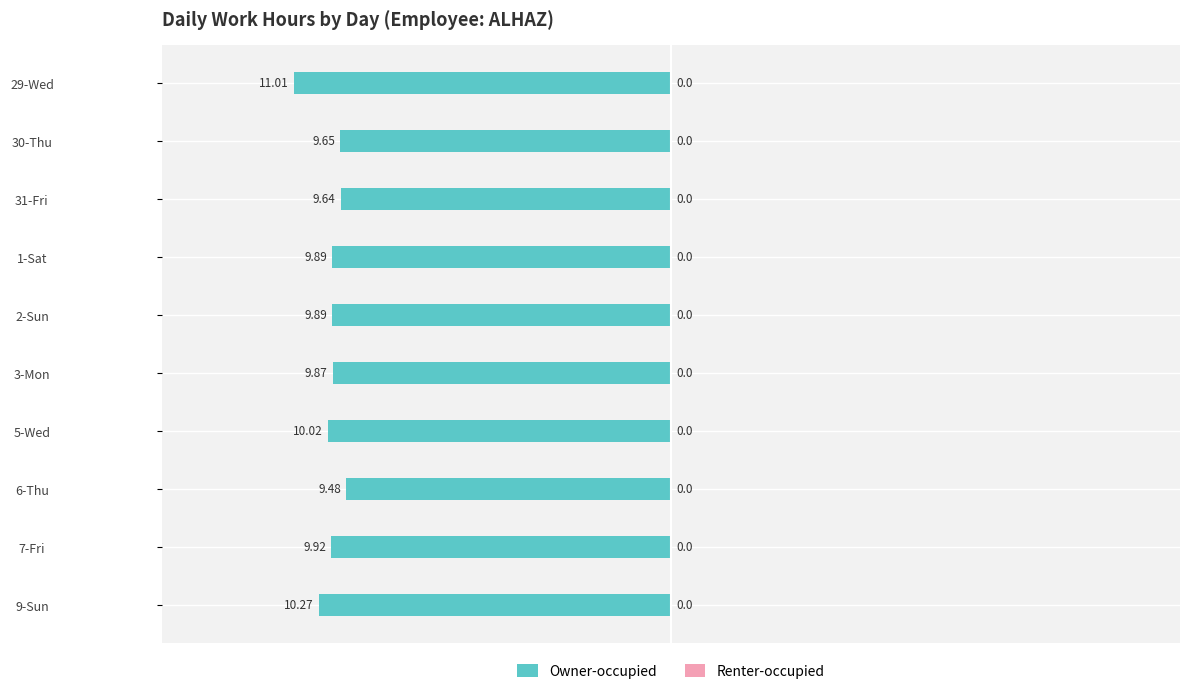

What is the minimum value shown in the chart?

-11.0